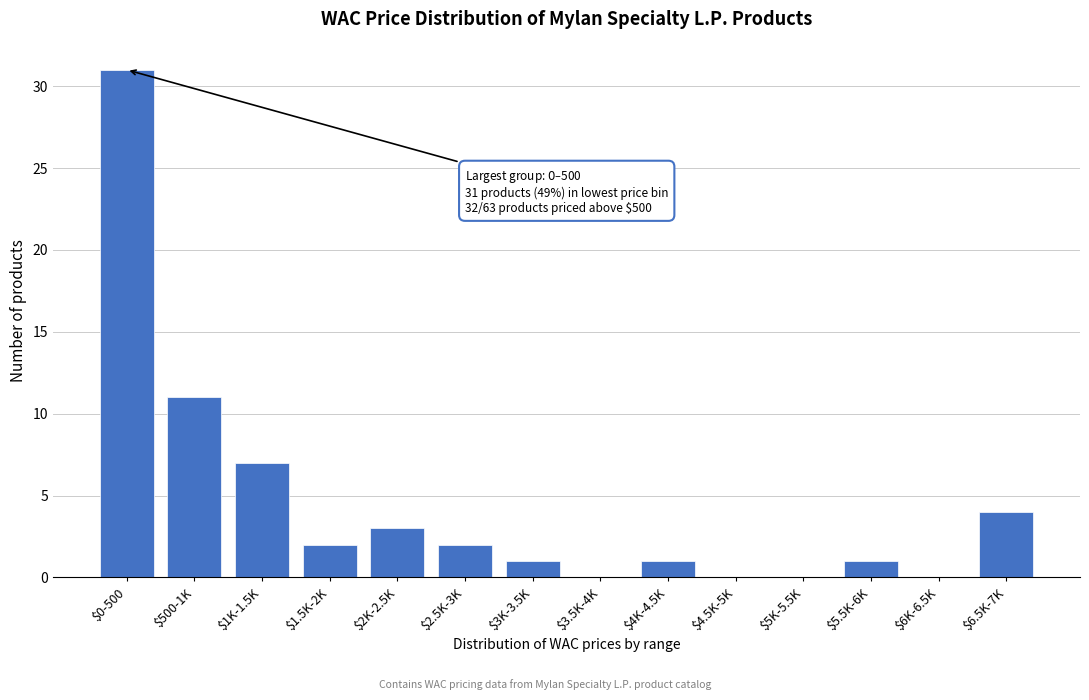

What is the sum of all values?

63